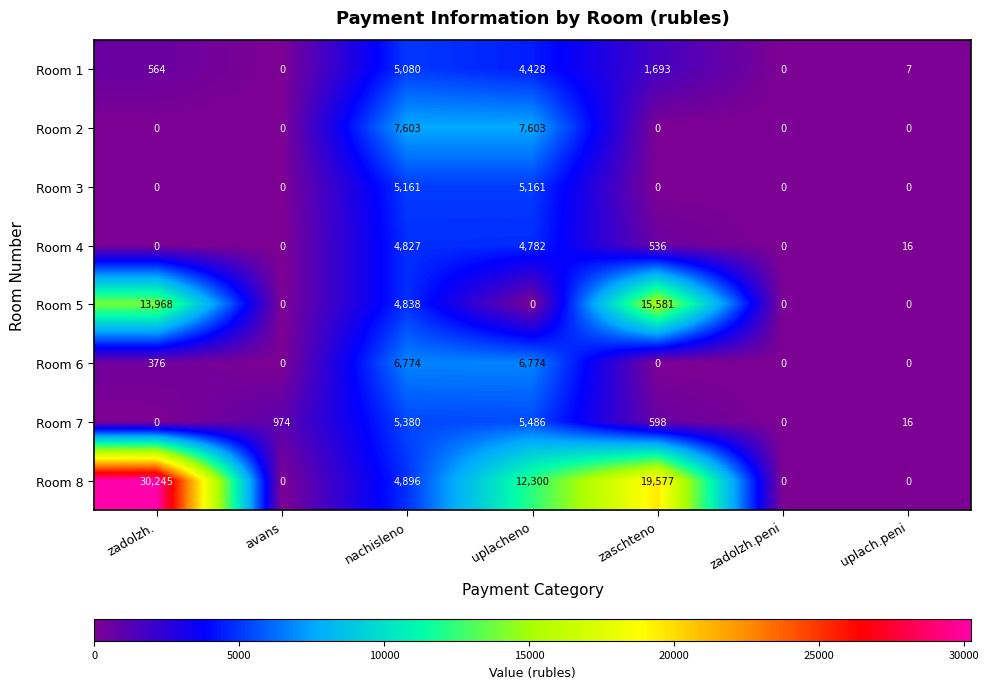

At uplacheno, list the series in order from smallest to largest.

Room 5, Room 1, Room 4, Room 3, Room 7, Room 6, Room 2, Room 8